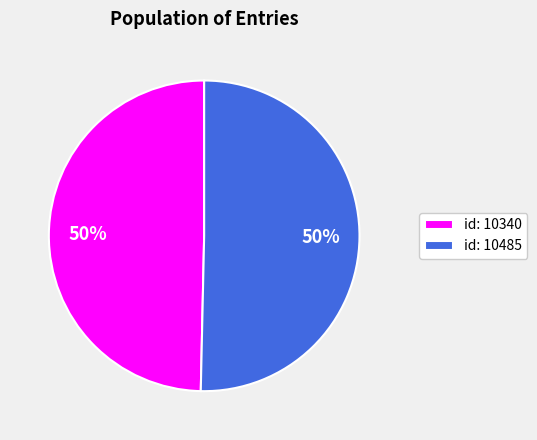

To the nearest percent, what percentage of the pie is id: 10340?

50%